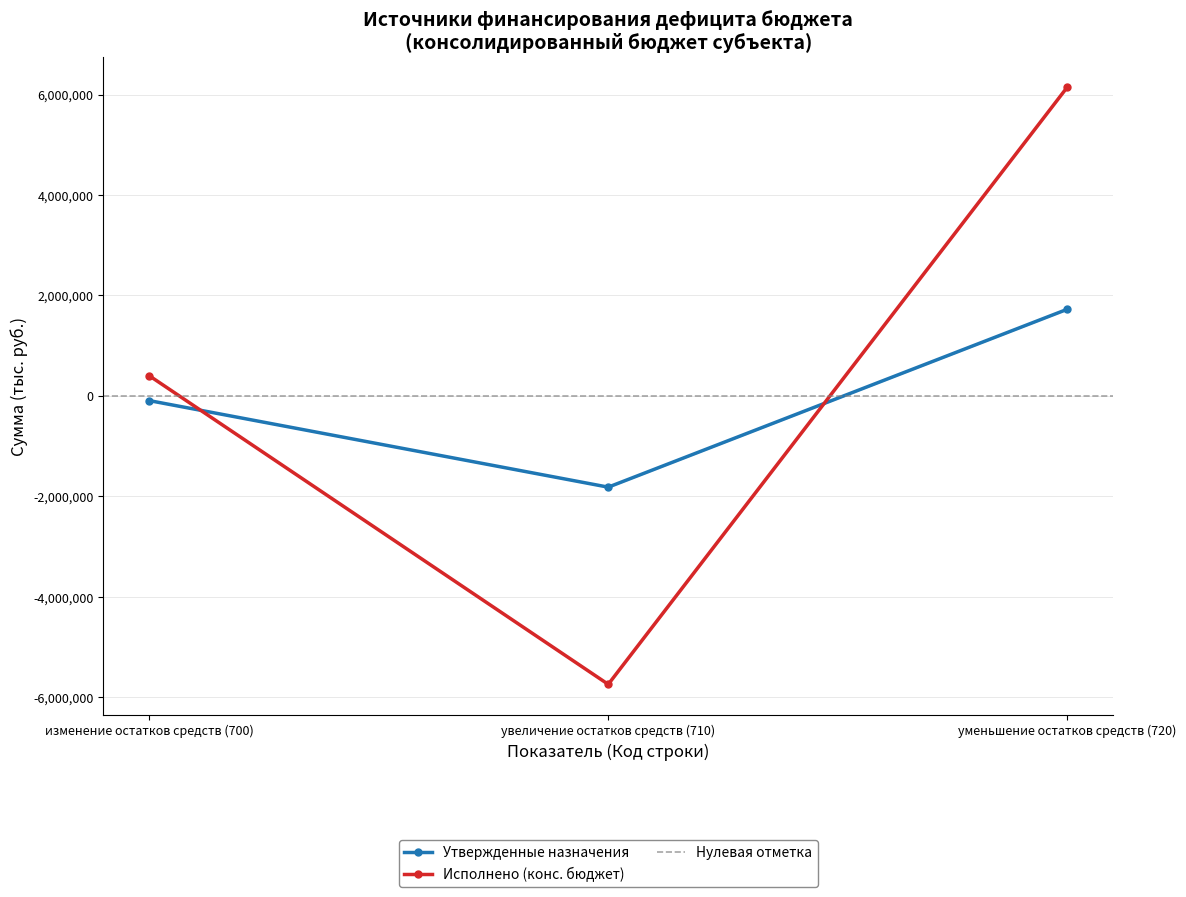

What is the total value across all series at увеличение остатков средств (710)?

-7563388.0